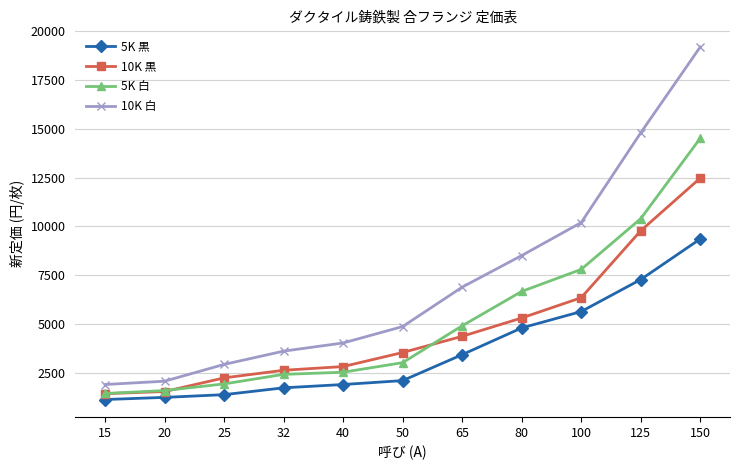

What is the value of the 5K 黒 point at the 4th from the left?

1730